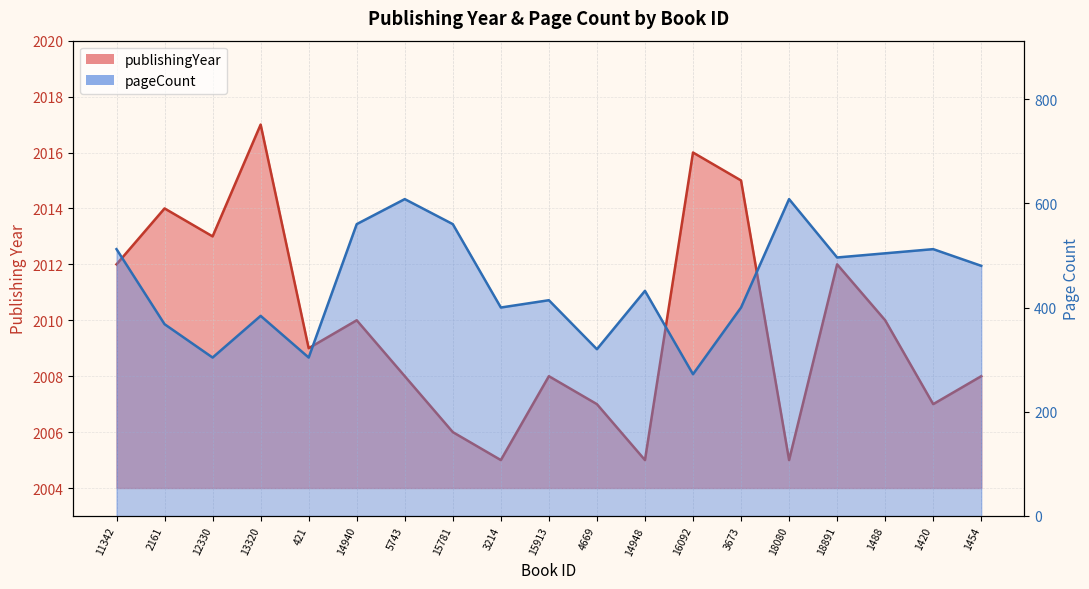

What is the value of the 15th point from the left?

2005